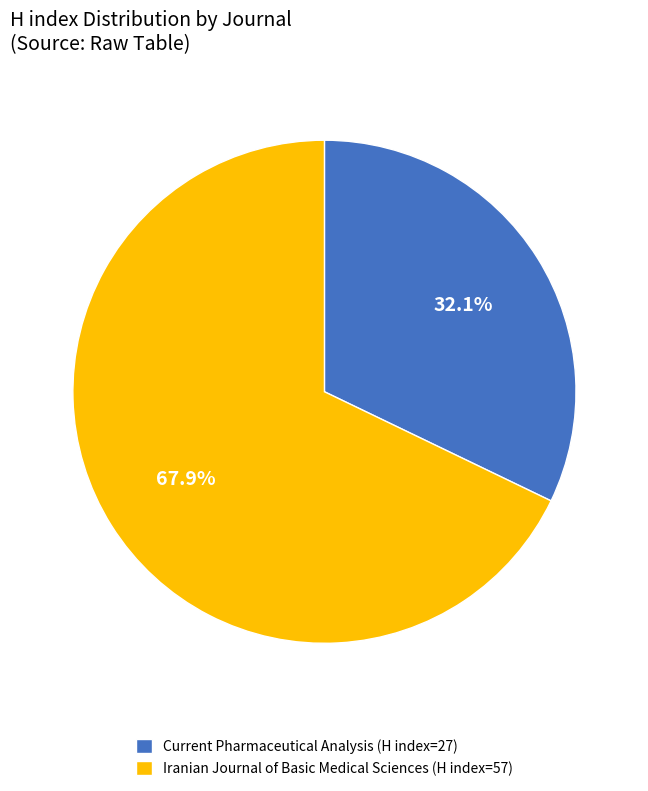

Count the number of slices in the pie.

2